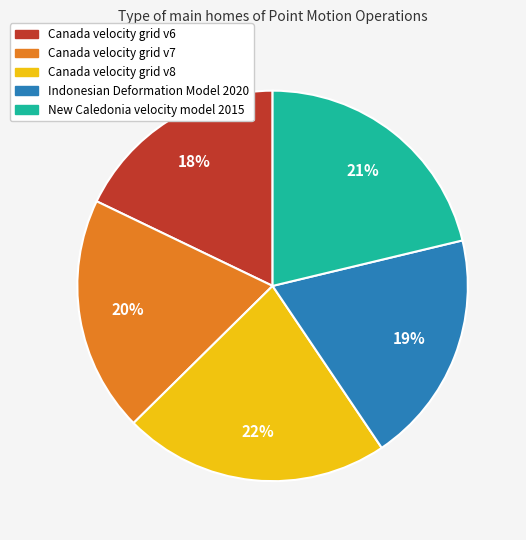

To the nearest percent, what is the difference between the Indonesian Deformation Model 2020 and Canada velocity grid v8 slice percentages?

3%